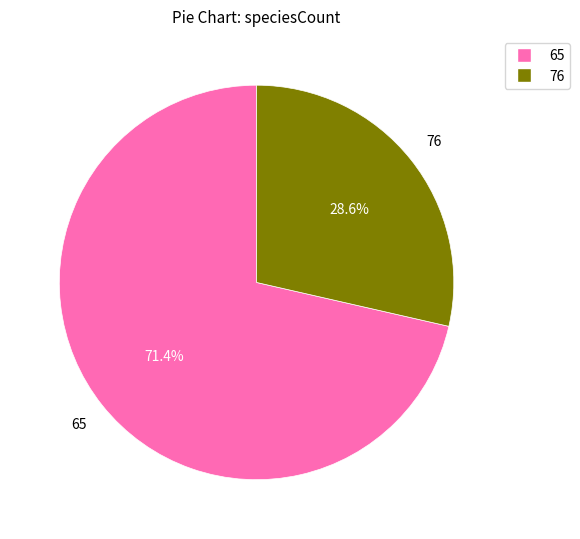

Which category has the biggest portion of the pie?

65